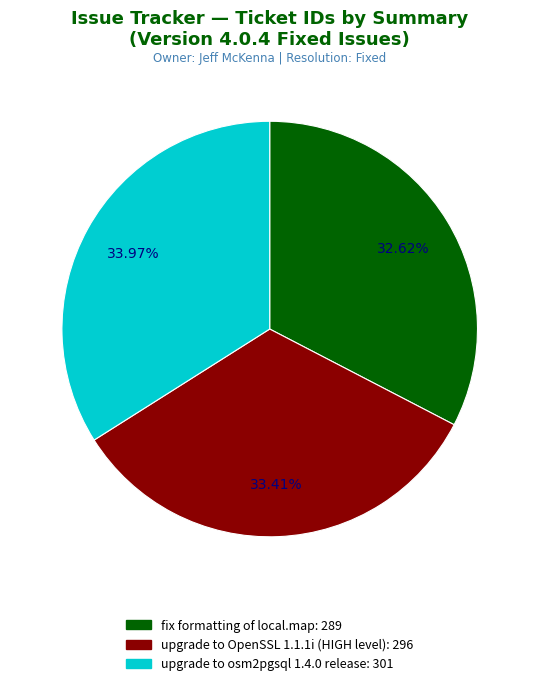

Between upgrade to osm2pgsql 1.4.0 release and upgrade to OpenSSL 1.1.1i (HIGH level), which is larger?

upgrade to osm2pgsql 1.4.0 release